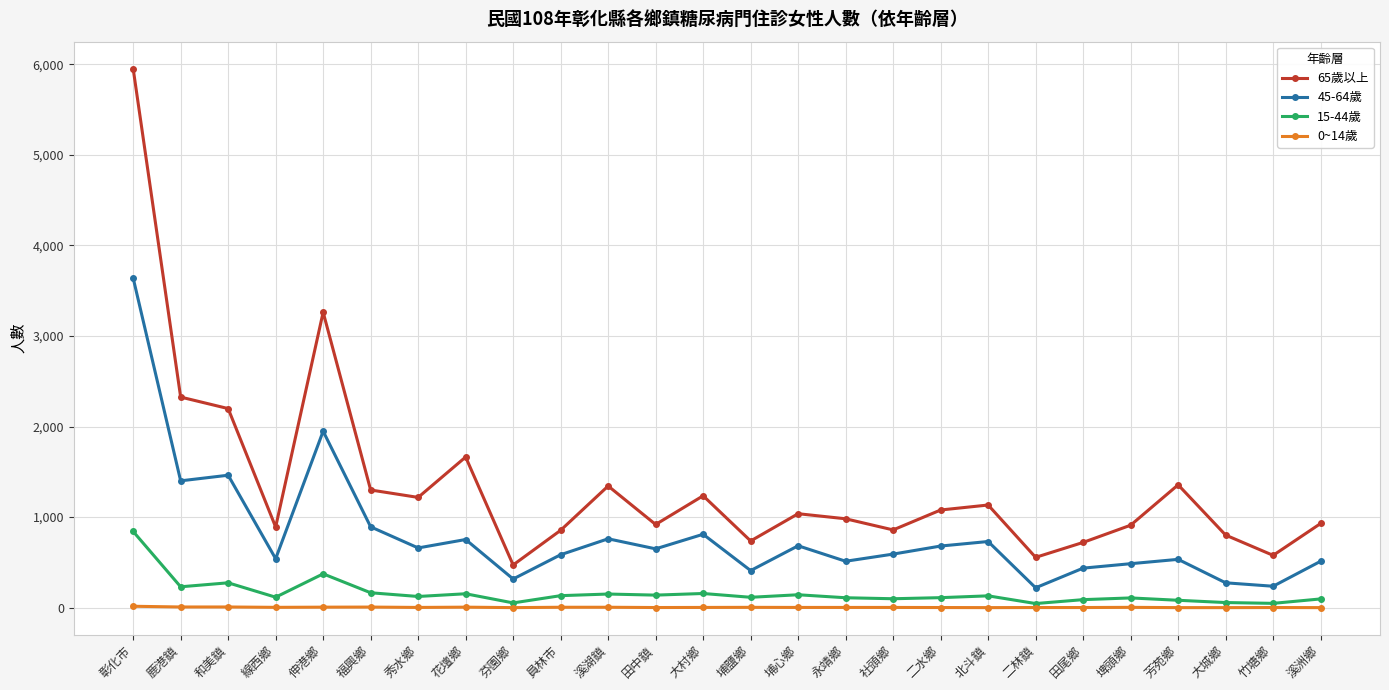

True or false: 0~14歲 and 65歲以上 intersect in this chart.

False